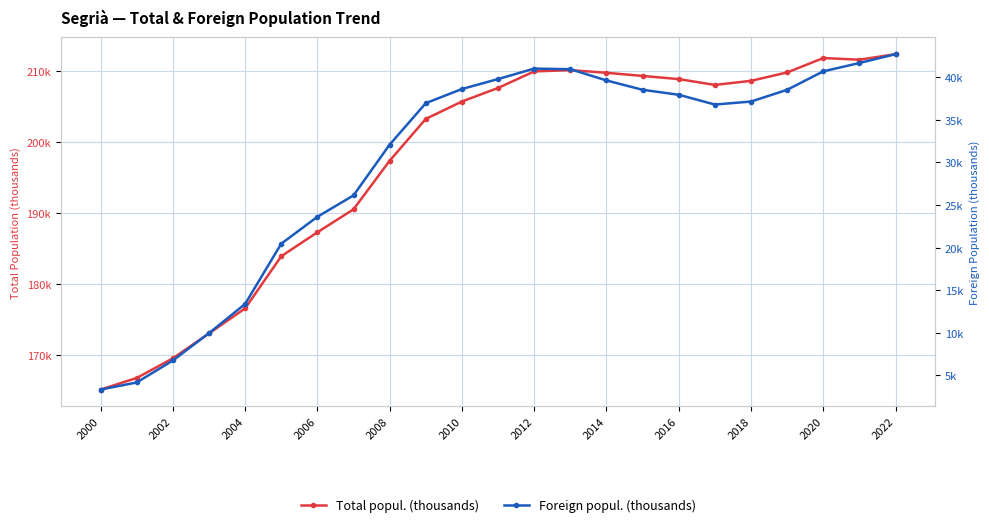

How many categories are shown in the chart?

23